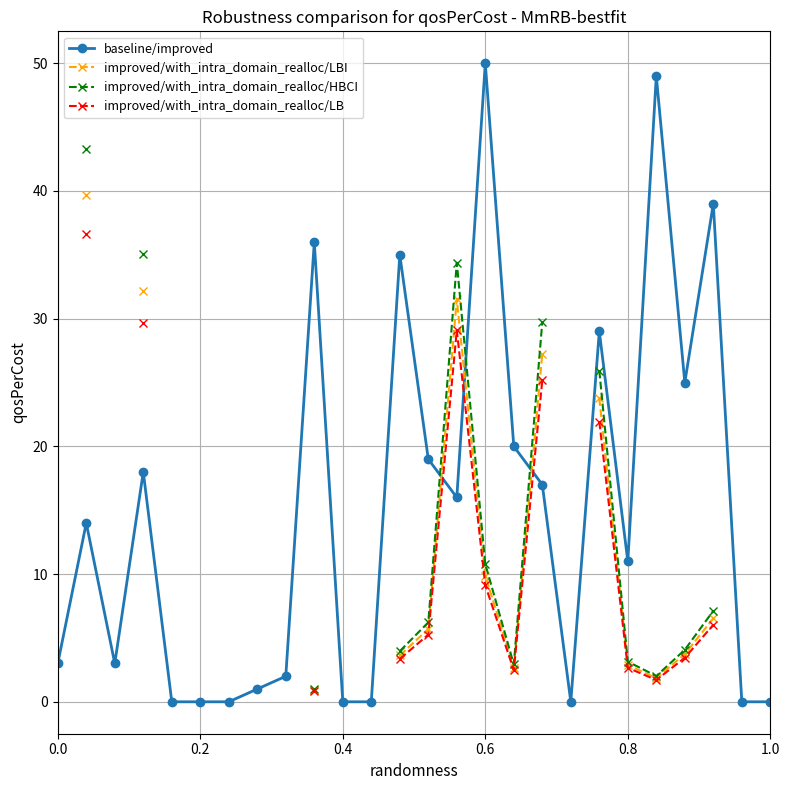

What is the maximum value for baseline/improved?

50